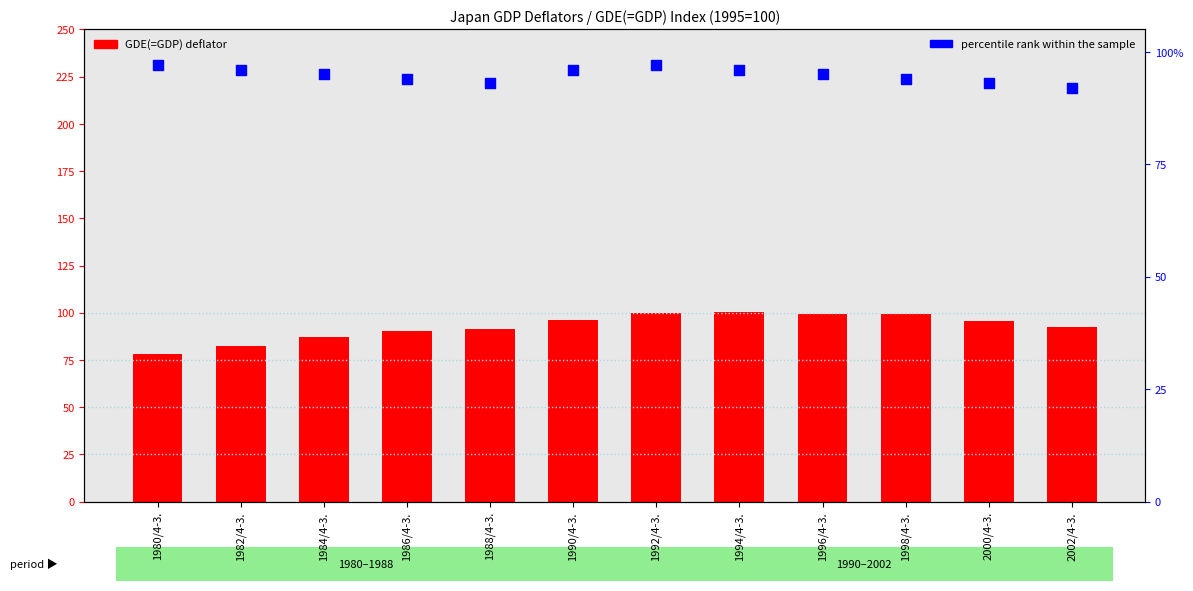

What is the total value across all series at 1996/4-3.?

194.1